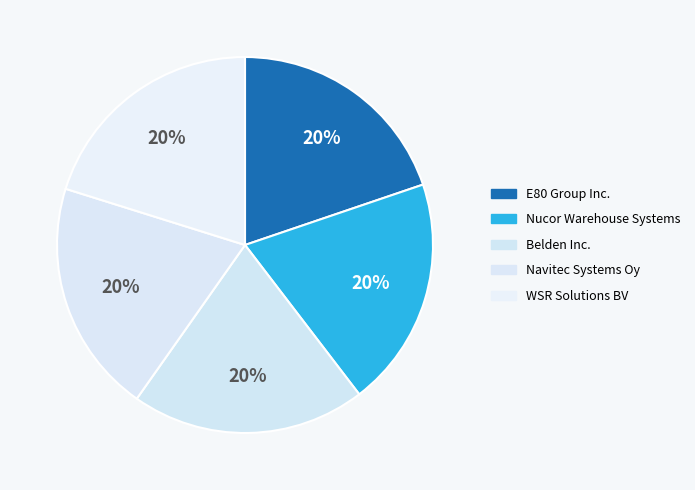

Count the number of slices in the pie.

5